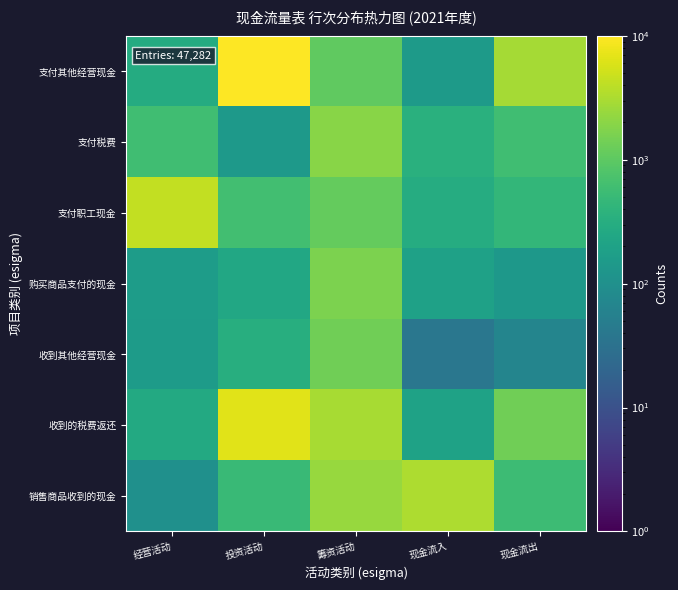

What is the greatest value displayed?

10000.0